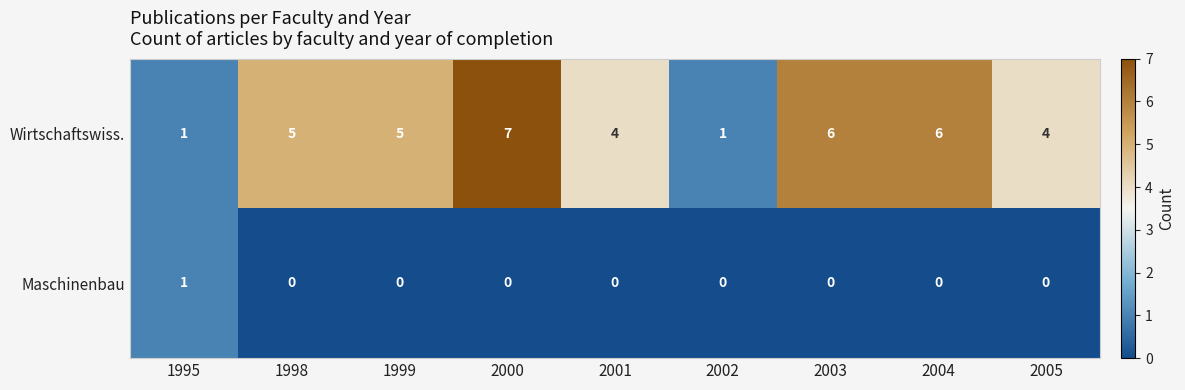

Is it true that Wirtschaftswiss. equals 5 at 1999?

True